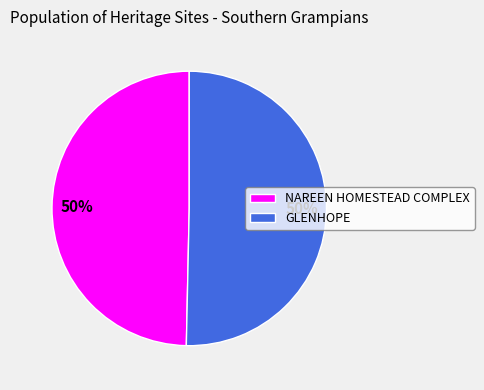

Is it true that GLENHOPE is 60% of the pie?

False